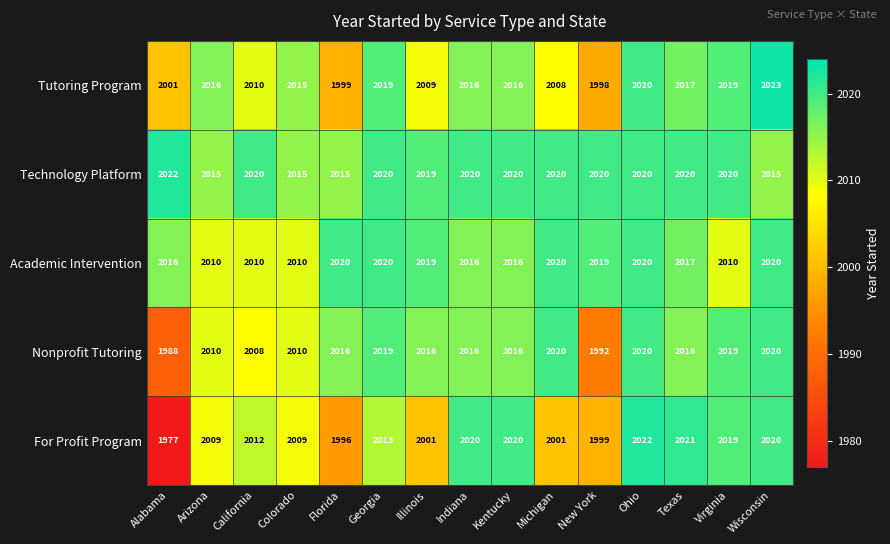

At which category is the sum across all series the highest?

Ohio